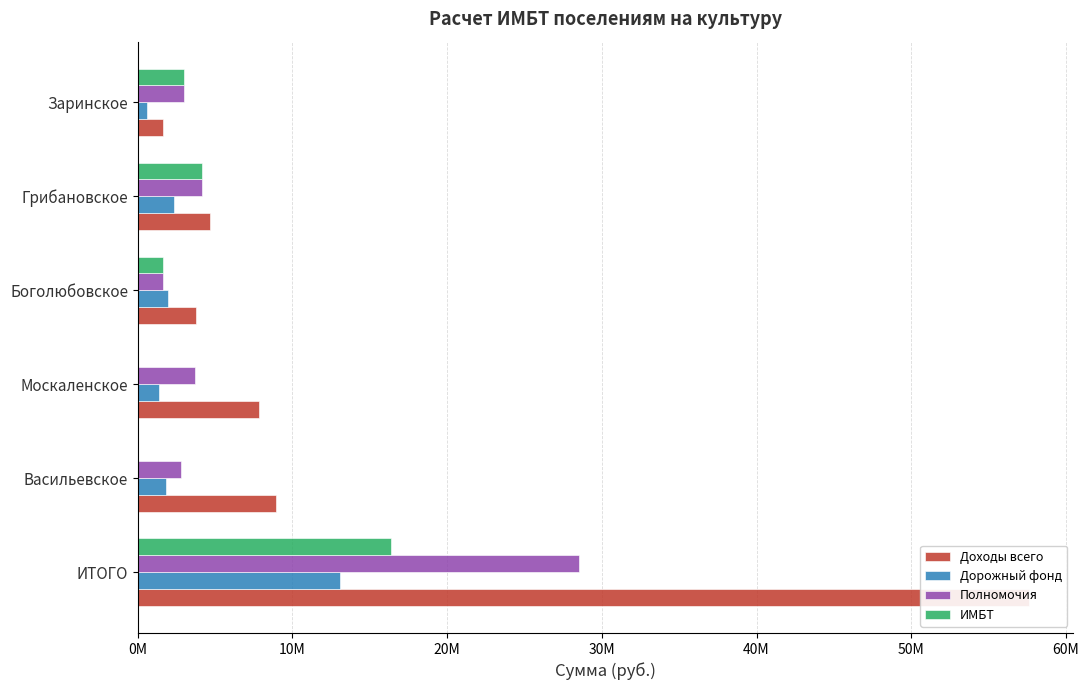

True or false: ИМБТ has a value of -8705135.4 at Васильевское.

False